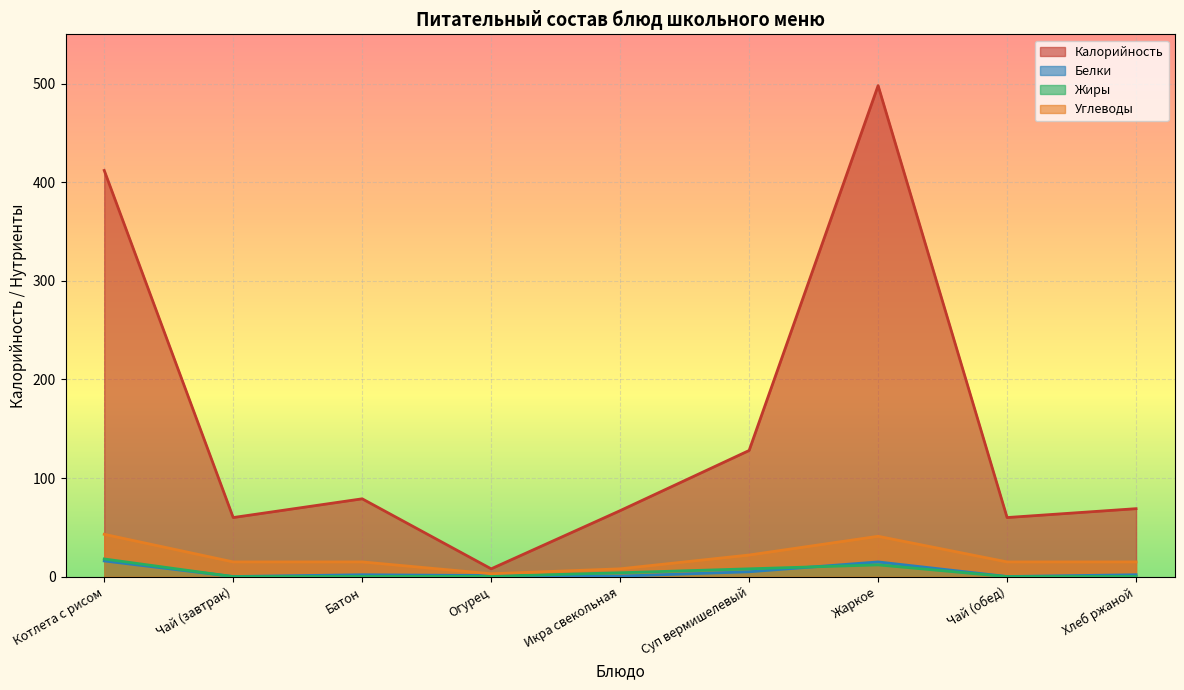

Rank the series at Икра свекольная from lowest to highest value.

Белки, Жиры, Углеводы, Калорийность